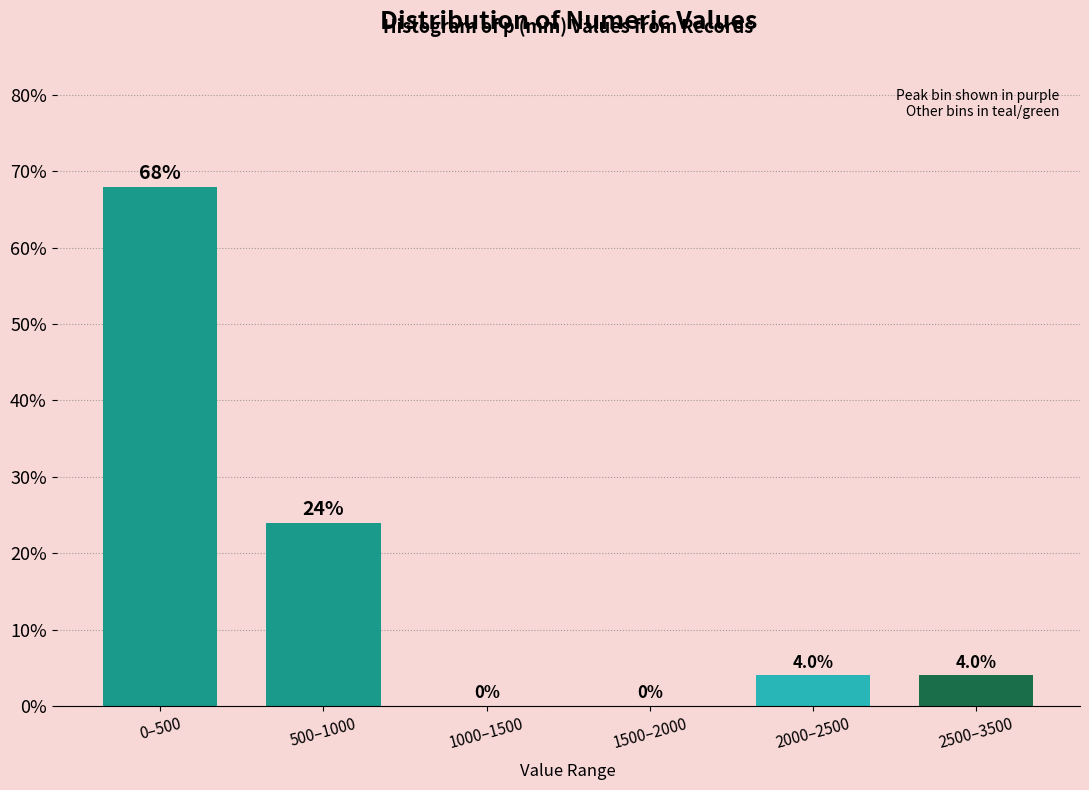

Reading left to right, what are all the values shown in this chart?

0–500=68	500–1000=24	1000–1500=0	1500–2000=0	2000–2500=4	2500–3500=4